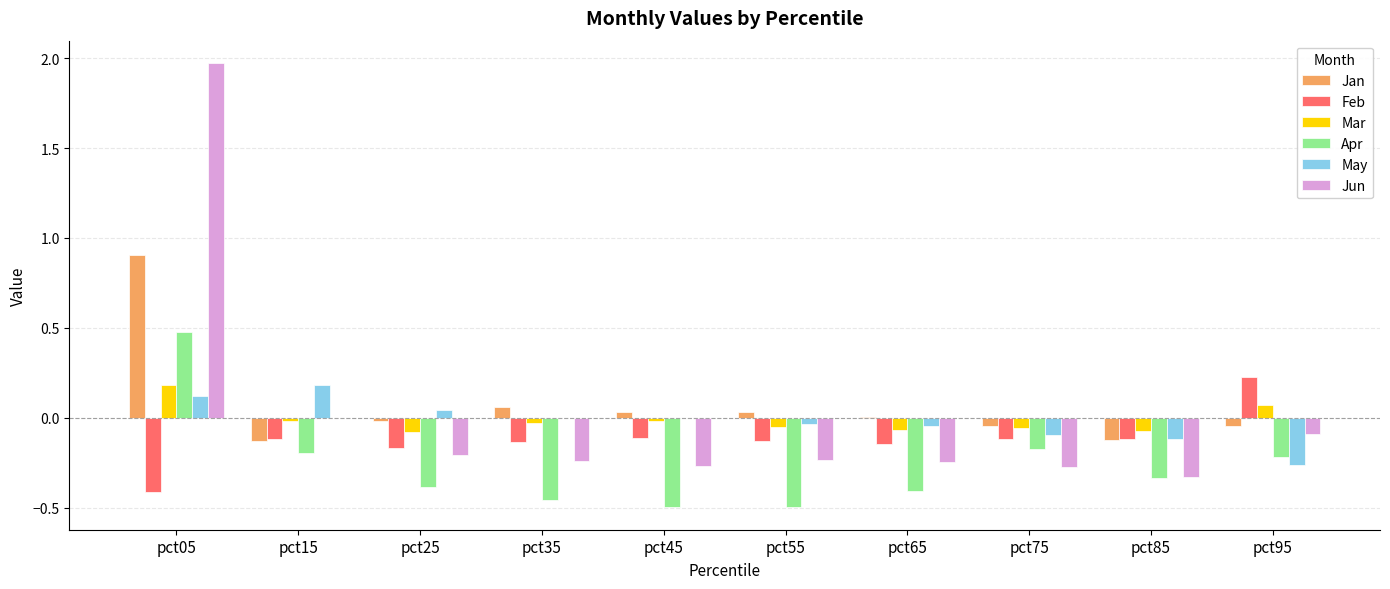

Is the value of Mar at pct85 greater than the value of Feb at pct65?

Yes